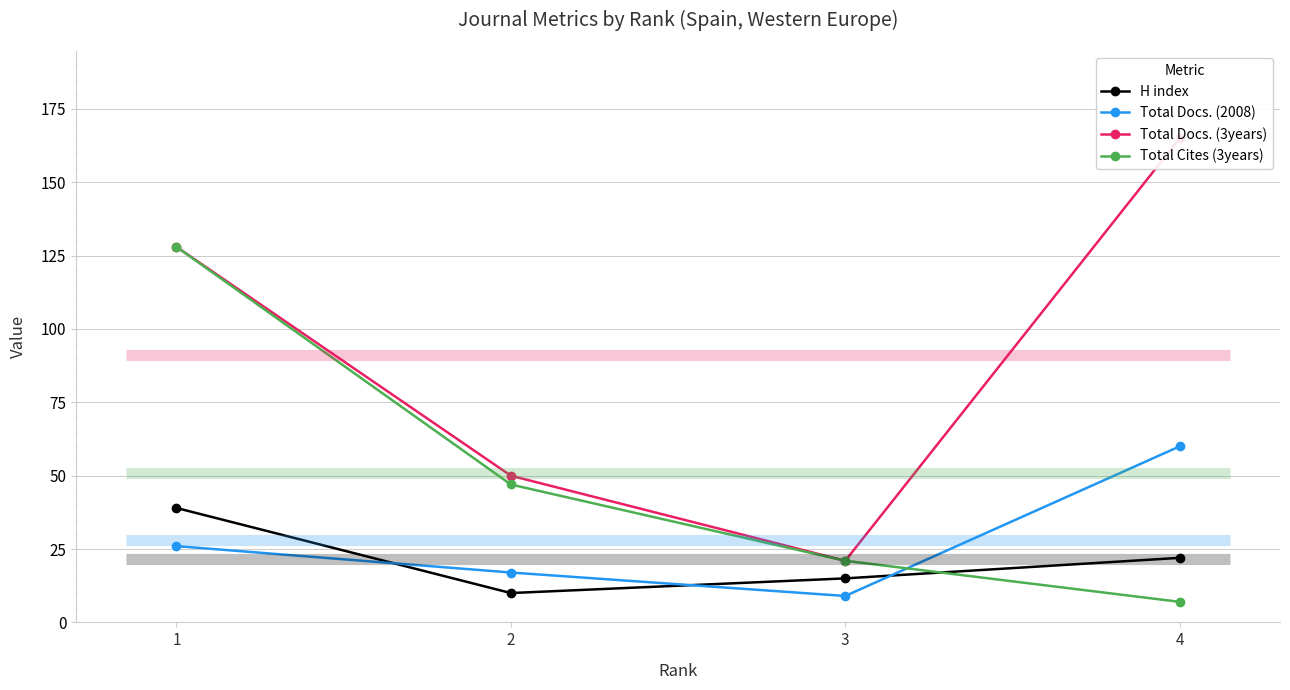

What is the value of the Total Docs. (3years) point at the 3rd from the left?

21